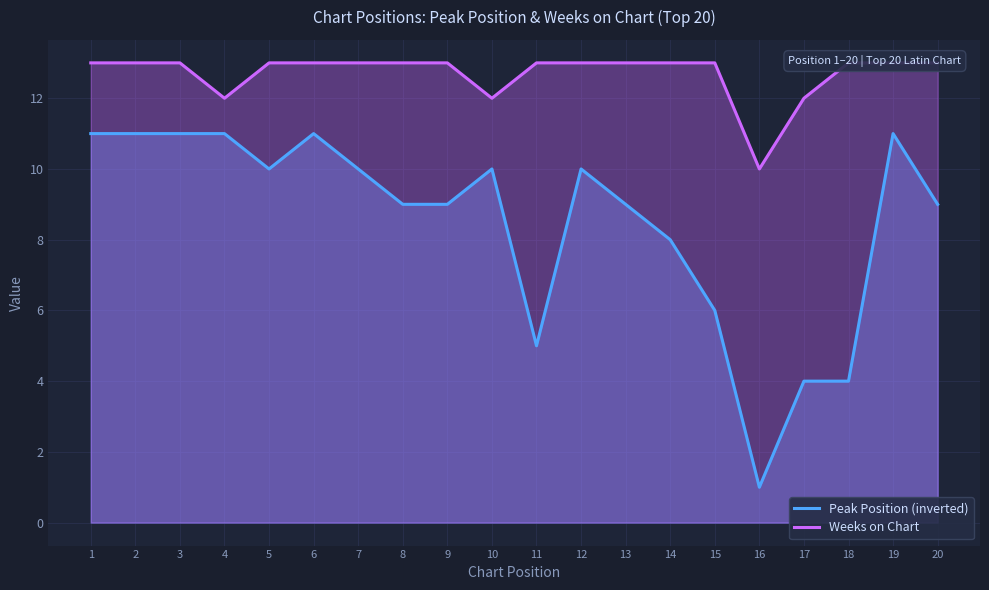

Where is Weeks on Chart nearest to the value 11?

4